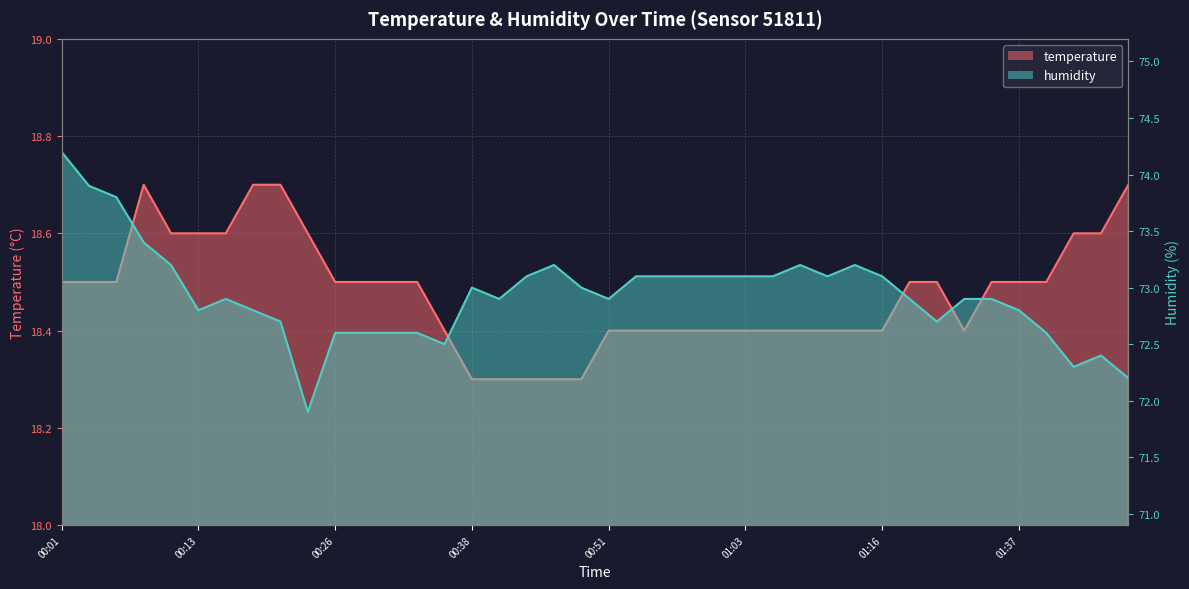

Does the chart display data point markers on the line(s)?

No